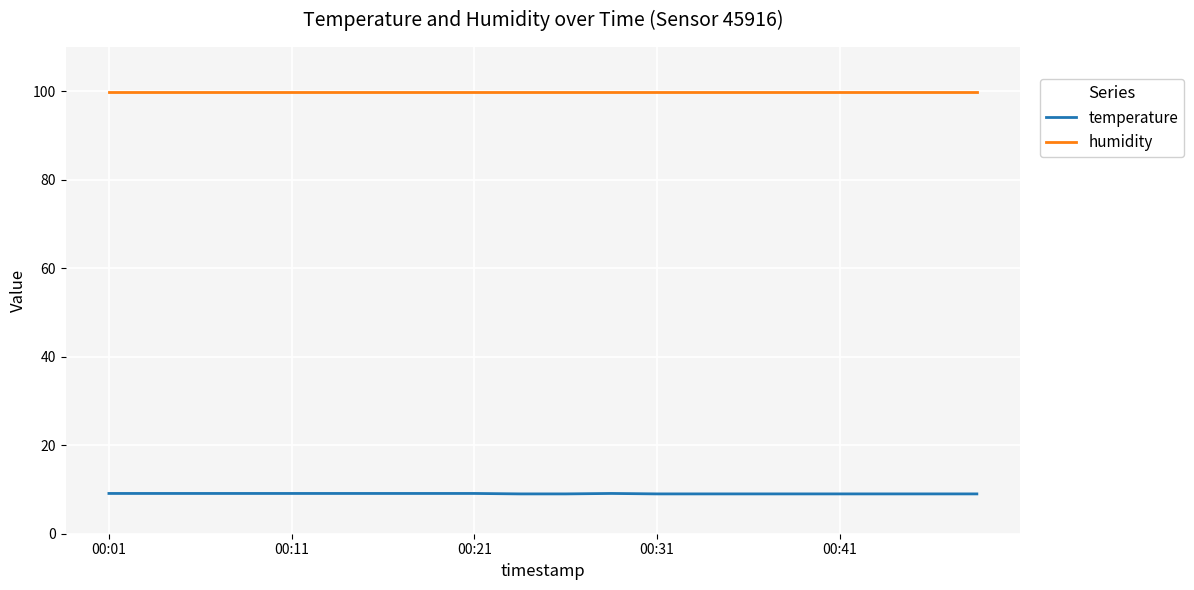

True or false: humidity and temperature intersect in this chart.

False